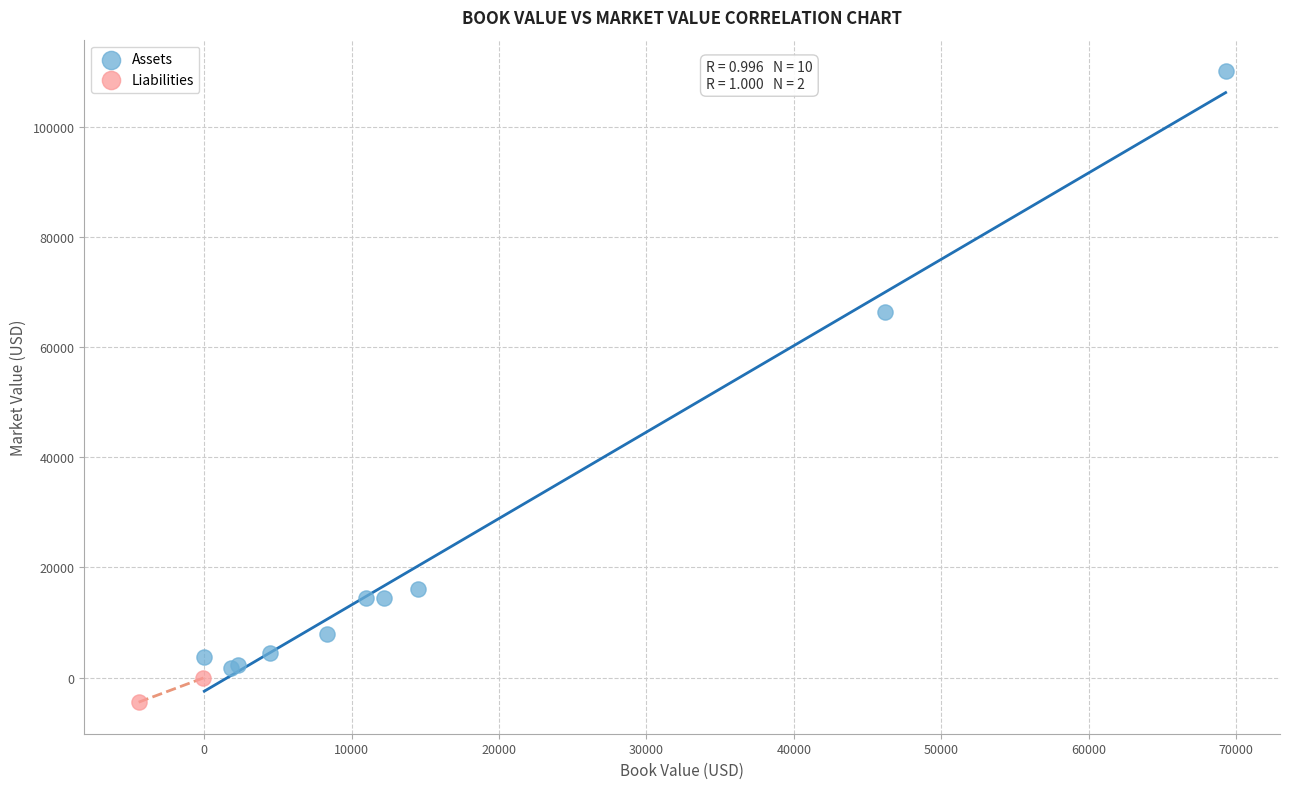

What are all the series names shown in the legend?

Assets, Liabilities